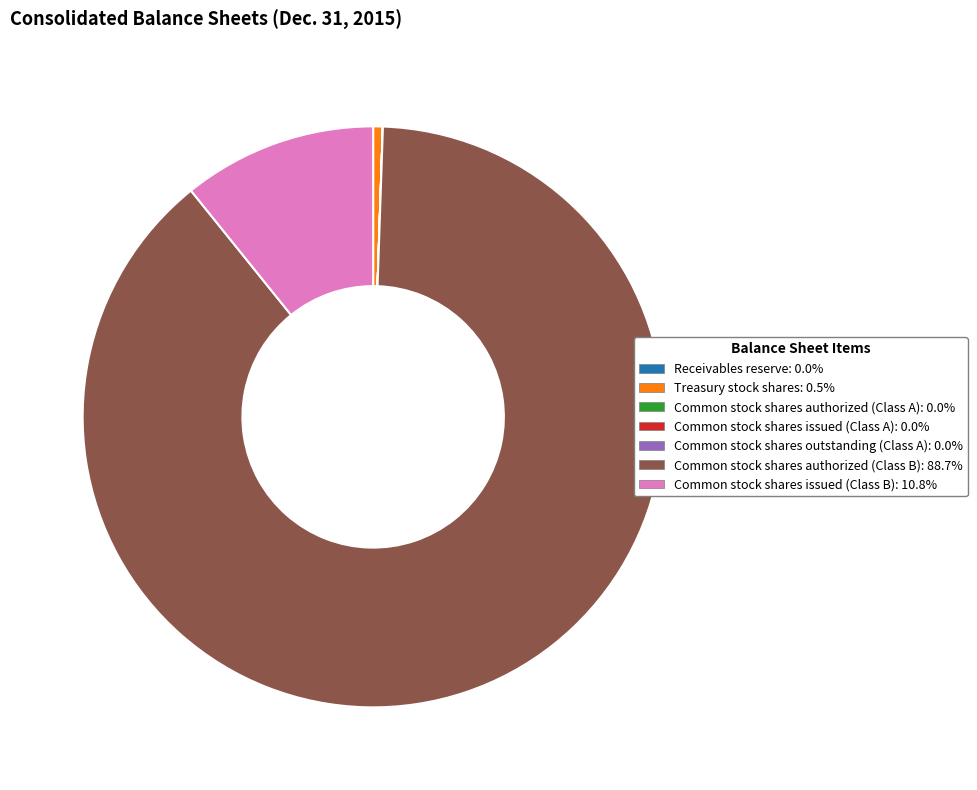

Which slice represents more than half of the pie?

Common stock shares authorized (Class B)